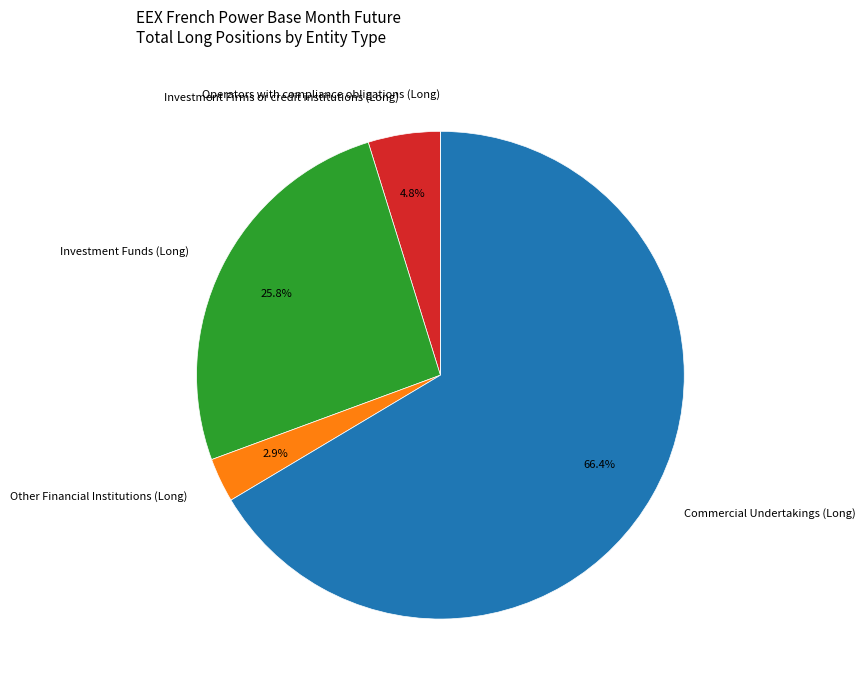

To the nearest percent, what portion does Investment Funds (Long) represent?

26%